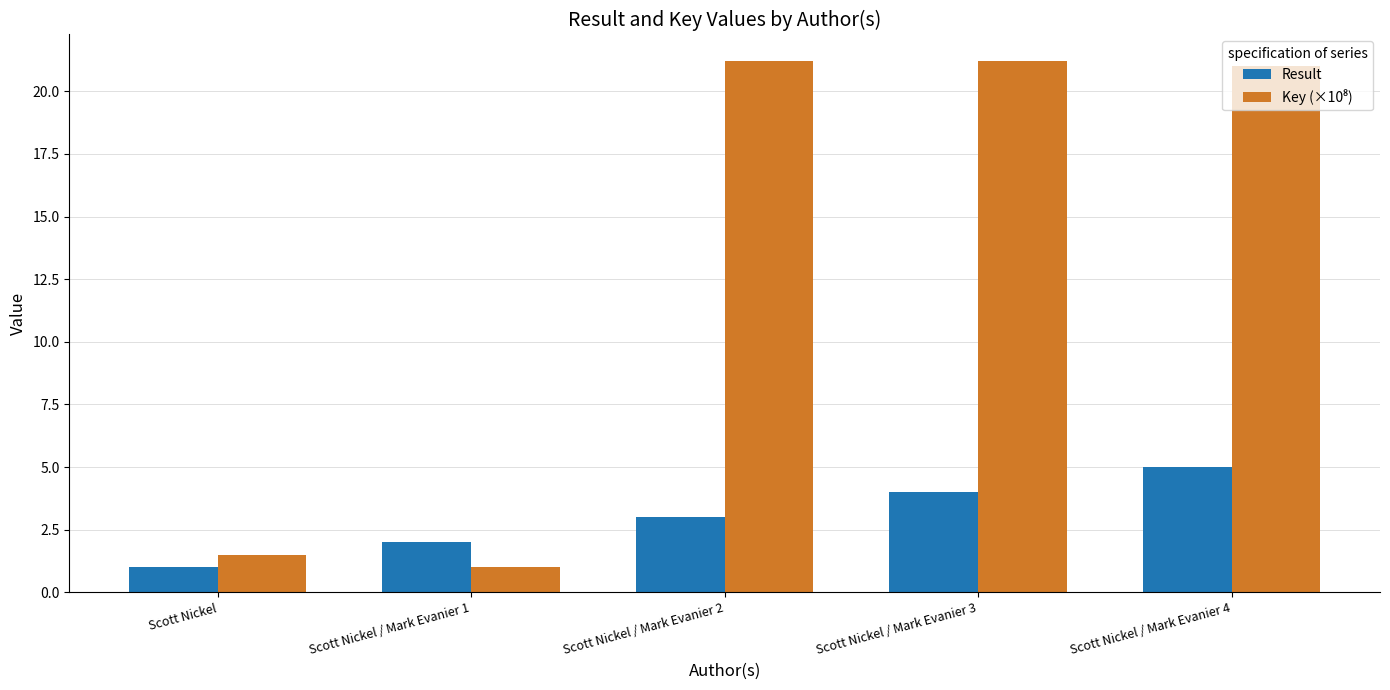

How many bars are there in each group?

2